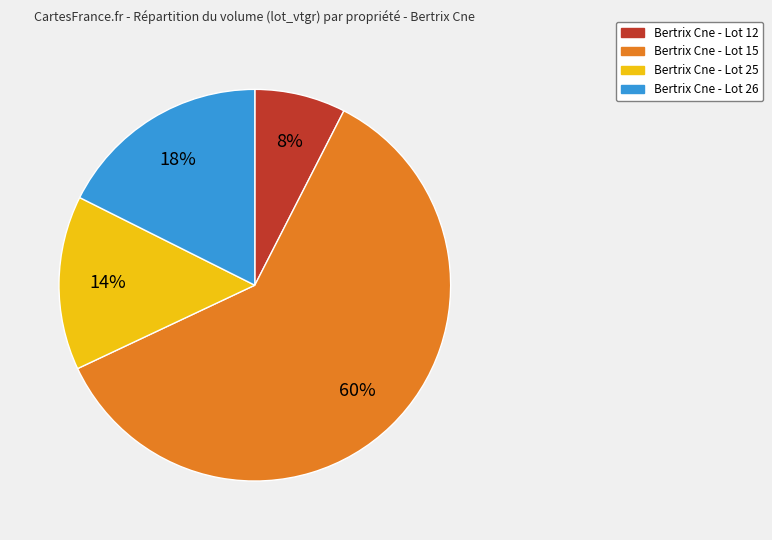

Between Bertrix Cne - Lot 25 and Bertrix Cne - Lot 26, which is larger?

Bertrix Cne - Lot 26